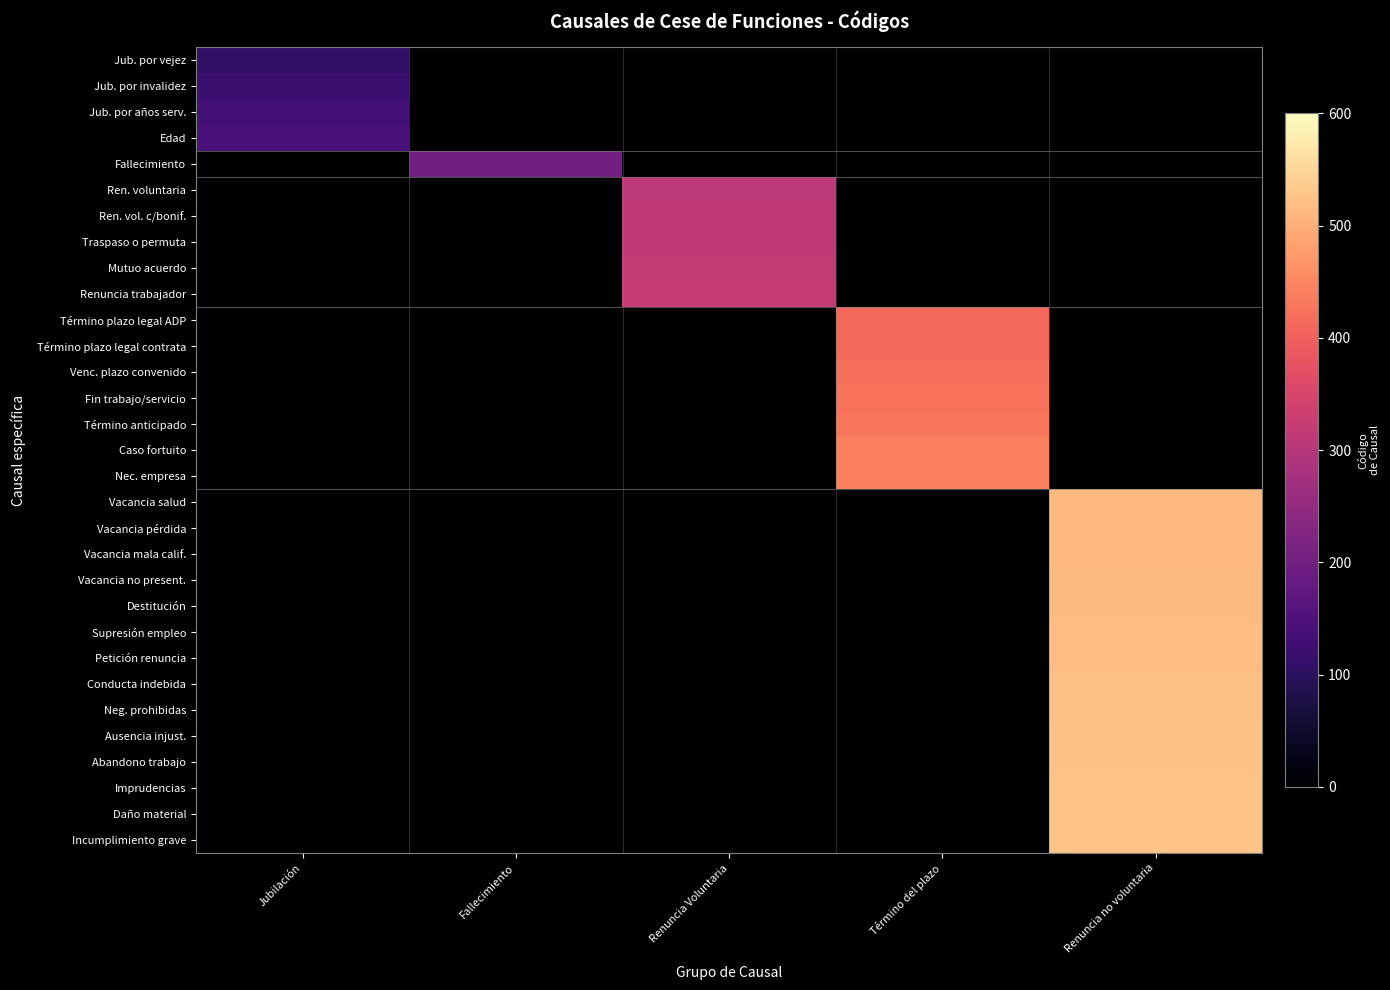

Reading left to right, transcribe all the data shown in this chart.

Jub. por vejez: Jubilación=110	Fallecimiento=0	Renuncia Voluntaria=0	Término del plazo=0	Renuncia no voluntaria=0
Jub. por invalidez: Jubilación=120	Fallecimiento=0	Renuncia Voluntaria=0	Término del plazo=0	Renuncia no voluntaria=0
Jub. por años serv.: Jubilación=130	Fallecimiento=0	Renuncia Voluntaria=0	Término del plazo=0	Renuncia no voluntaria=0
Edad: Jubilación=140	Fallecimiento=0	Renuncia Voluntaria=0	Término del plazo=0	Renuncia no voluntaria=0
Fallecimiento: Jubilación=0	Fallecimiento=200	Renuncia Voluntaria=0	Término del plazo=0	Renuncia no voluntaria=0
Ren. voluntaria: Jubilación=0	Fallecimiento=0	Renuncia Voluntaria=311	Término del plazo=0	Renuncia no voluntaria=0
Ren. vol. c/bonif.: Jubilación=0	Fallecimiento=0	Renuncia Voluntaria=312	Término del plazo=0	Renuncia no voluntaria=0
Traspaso o permuta: Jubilación=0	Fallecimiento=0	Renuncia Voluntaria=313	Término del plazo=0	Renuncia no voluntaria=0
Mutuo acuerdo: Jubilación=0	Fallecimiento=0	Renuncia Voluntaria=321	Término del plazo=0	Renuncia no voluntaria=0
Renuncia trabajador: Jubilación=0	Fallecimiento=0	Renuncia Voluntaria=322	Término del plazo=0	Renuncia no voluntaria=0
Término plazo legal ADP: Jubilación=0	Fallecimiento=0	Renuncia Voluntaria=0	Término del plazo=411	Renuncia no voluntaria=0
Término plazo legal contrata: Jubilación=0	Fallecimiento=0	Renuncia Voluntaria=0	Término del plazo=412	Renuncia no voluntaria=0
Venc. plazo convenido: Jubilación=0	Fallecimiento=0	Renuncia Voluntaria=0	Término del plazo=421	Renuncia no voluntaria=0
Fin trabajo/servicio: Jubilación=0	Fallecimiento=0	Renuncia Voluntaria=0	Término del plazo=422	Renuncia no voluntaria=0
Término anticipado: Jubilación=0	Fallecimiento=0	Renuncia Voluntaria=0	Término del plazo=431	Renuncia no voluntaria=0
Caso fortuito: Jubilación=0	Fallecimiento=0	Renuncia Voluntaria=0	Término del plazo=441	Renuncia no voluntaria=0
Nec. empresa: Jubilación=0	Fallecimiento=0	Renuncia Voluntaria=0	Término del plazo=442	Renuncia no voluntaria=0
Vacancia salud: Jubilación=0	Fallecimiento=0	Renuncia Voluntaria=0	Término del plazo=0	Renuncia no voluntaria=511
Vacancia pérdida: Jubilación=0	Fallecimiento=0	Renuncia Voluntaria=0	Término del plazo=0	Renuncia no voluntaria=512
Vacancia mala calif.: Jubilación=0	Fallecimiento=0	Renuncia Voluntaria=0	Término del plazo=0	Renuncia no voluntaria=513
Vacancia no present.: Jubilación=0	Fallecimiento=0	Renuncia Voluntaria=0	Término del plazo=0	Renuncia no voluntaria=514
Destitución: Jubilación=0	Fallecimiento=0	Renuncia Voluntaria=0	Término del plazo=0	Renuncia no voluntaria=515
Supresión empleo: Jubilación=0	Fallecimiento=0	Renuncia Voluntaria=0	Término del plazo=0	Renuncia no voluntaria=516
Petición renuncia: Jubilación=0	Fallecimiento=0	Renuncia Voluntaria=0	Término del plazo=0	Renuncia no voluntaria=517
Conducta indebida: Jubilación=0	Fallecimiento=0	Renuncia Voluntaria=0	Término del plazo=0	Renuncia no voluntaria=521
Neg. prohibidas: Jubilación=0	Fallecimiento=0	Renuncia Voluntaria=0	Término del plazo=0	Renuncia no voluntaria=522
Ausencia injust.: Jubilación=0	Fallecimiento=0	Renuncia Voluntaria=0	Término del plazo=0	Renuncia no voluntaria=523
Abandono trabajo: Jubilación=0	Fallecimiento=0	Renuncia Voluntaria=0	Término del plazo=0	Renuncia no voluntaria=524
Imprudencias: Jubilación=0	Fallecimiento=0	Renuncia Voluntaria=0	Término del plazo=0	Renuncia no voluntaria=525
Daño material: Jubilación=0	Fallecimiento=0	Renuncia Voluntaria=0	Término del plazo=0	Renuncia no voluntaria=526
Incumplimiento grave: Jubilación=0	Fallecimiento=0	Renuncia Voluntaria=0	Término del plazo=0	Renuncia no voluntaria=527